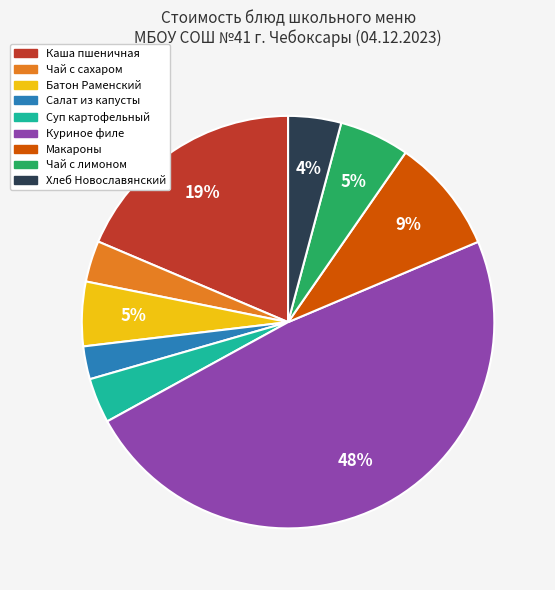

Does any single category account for the majority?

No